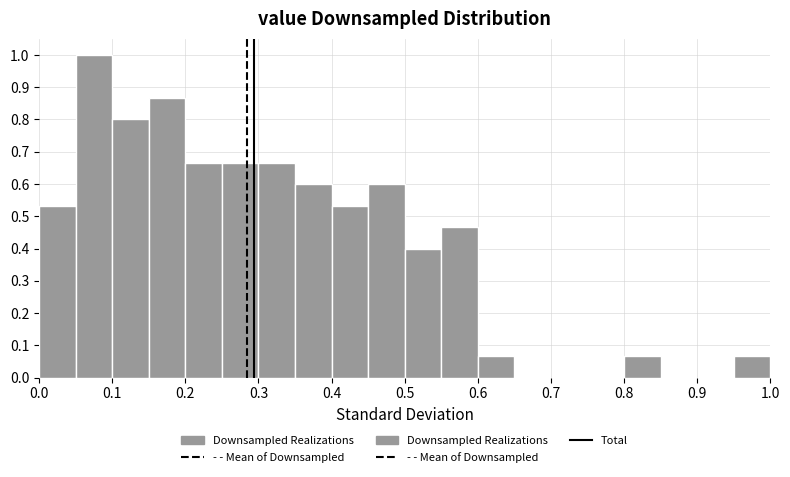

How tall is the bar that spans 0.00 to 0.05 on the x-axis? The values are not printed on the chart, so give them approximately, as read against the axis.

0.53